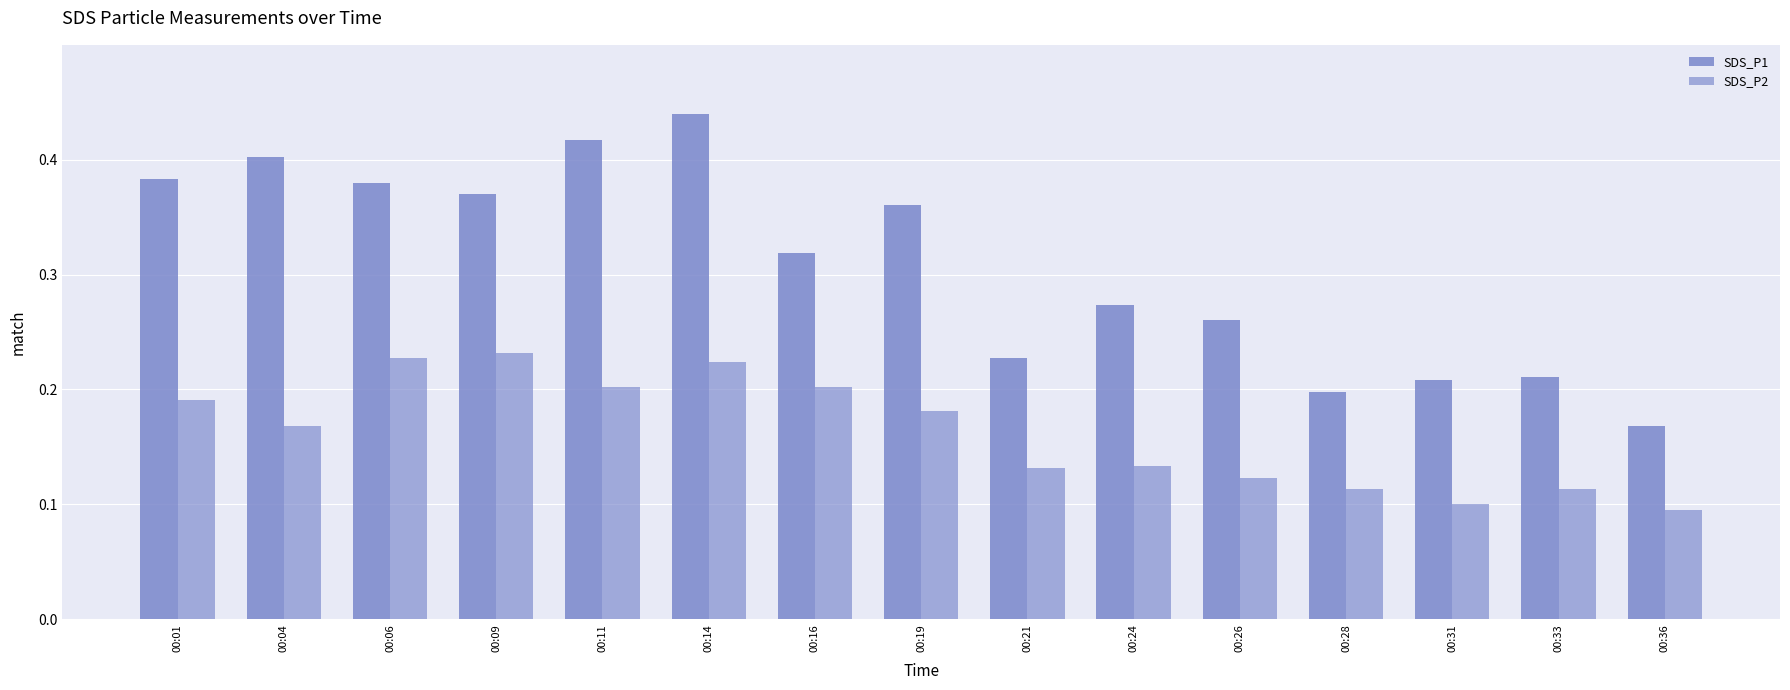

Reading left to right, extract all data points from this chart.

SDS_P1: 0.4	0.4	0.4	0.4	0.4	0.4	0.3	0.4	0.2	0.3	0.3	0.2	0.2	0.2	0.2
SDS_P2: 0.2	0.2	0.2	0.2	0.2	0.2	0.2	0.2	0.1	0.1	0.1	0.1	0.1	0.1	0.1